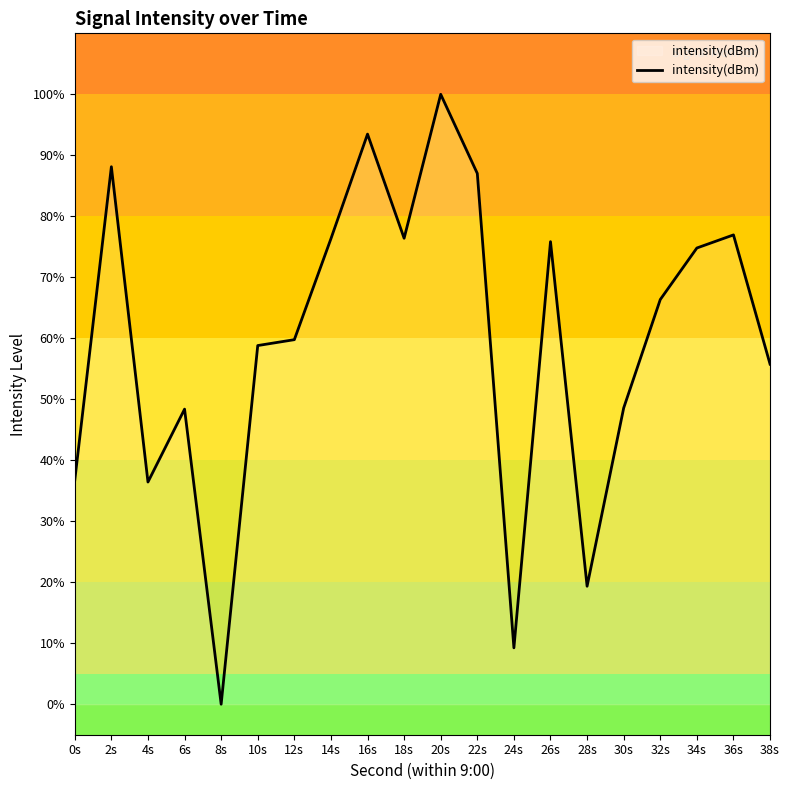

What is the sum of all values?

1188.3